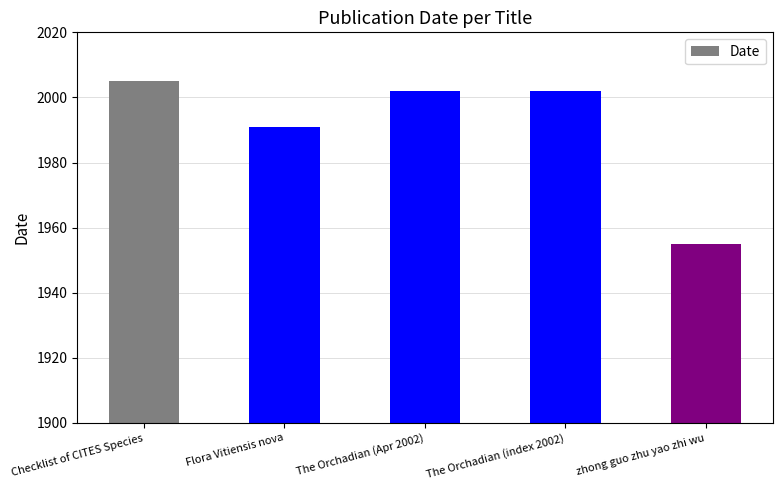

How many bars are there in total?

5